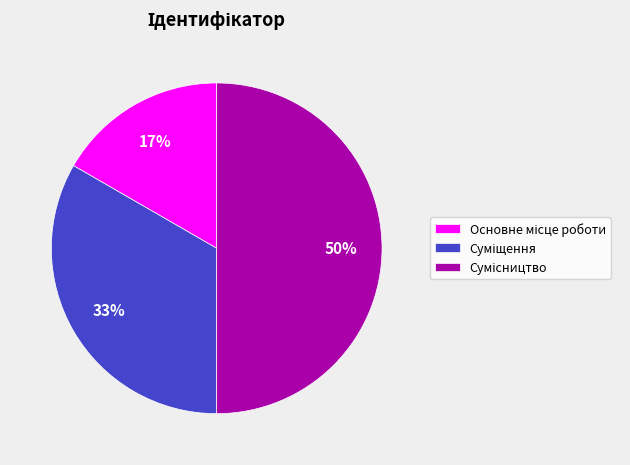

To the nearest percent, what is the average slice percentage?

33%